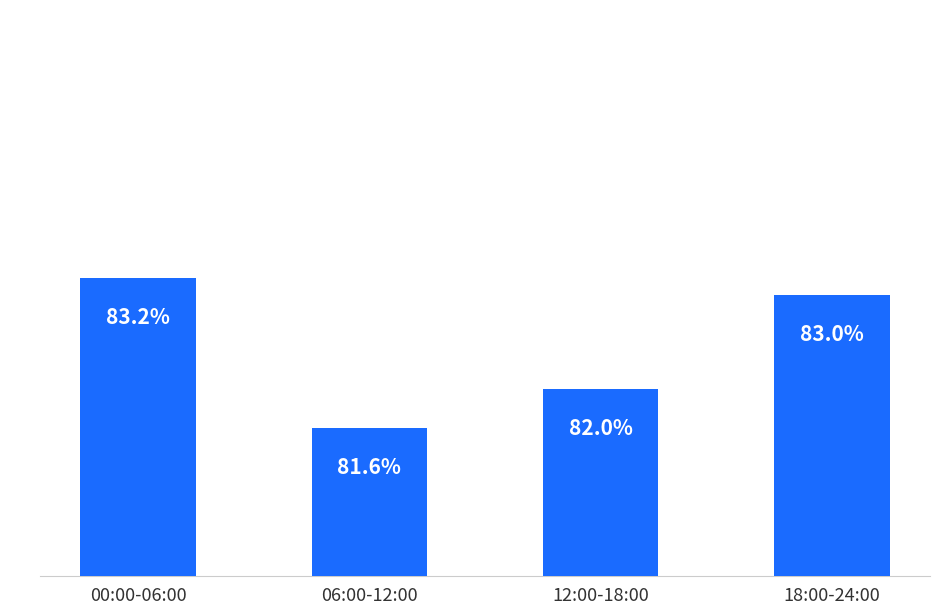

Rank the categories by value from highest to lowest.

00:00-06:00, 18:00-24:00, 12:00-18:00, 06:00-12:00